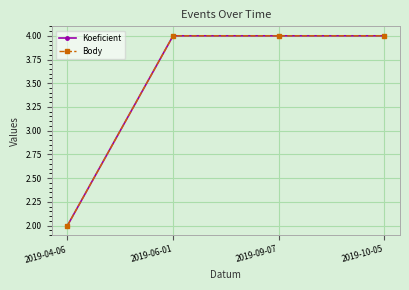

What is the minimum value for Koeficient?

2